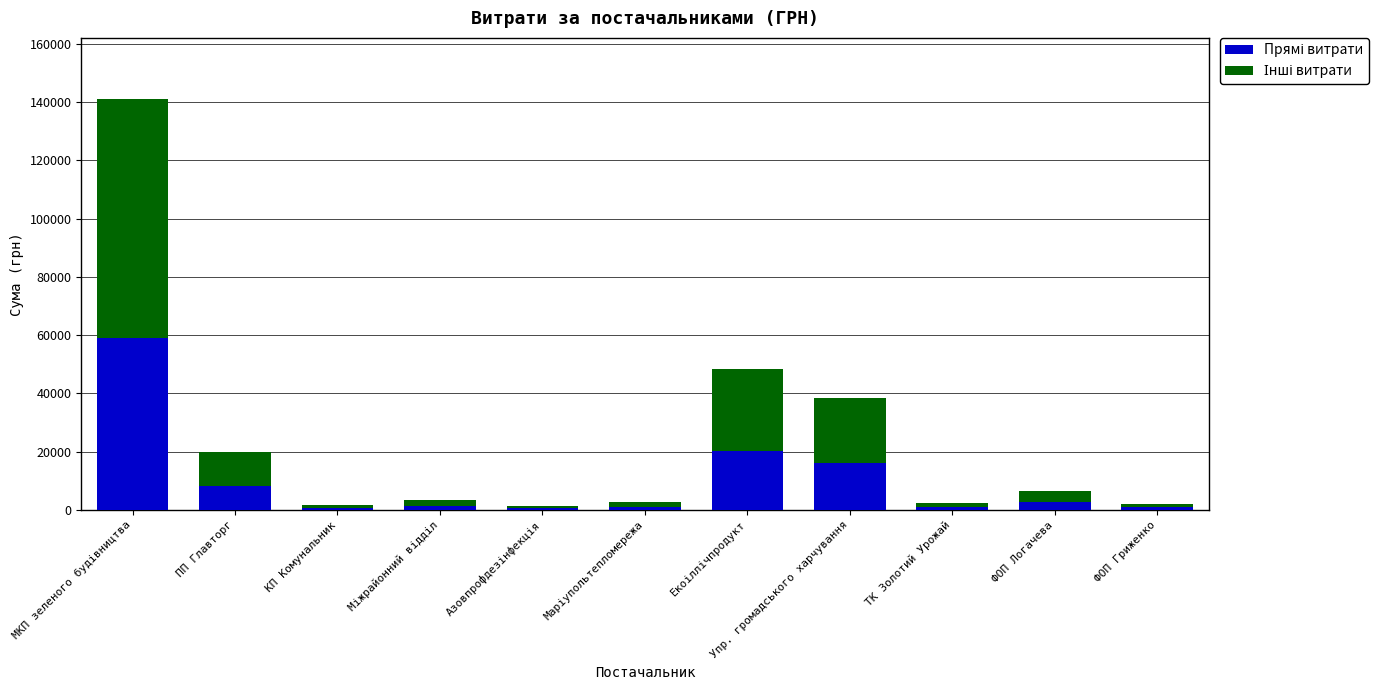

At which category is the sum across all series the highest?

МКП зеленого будiвництва